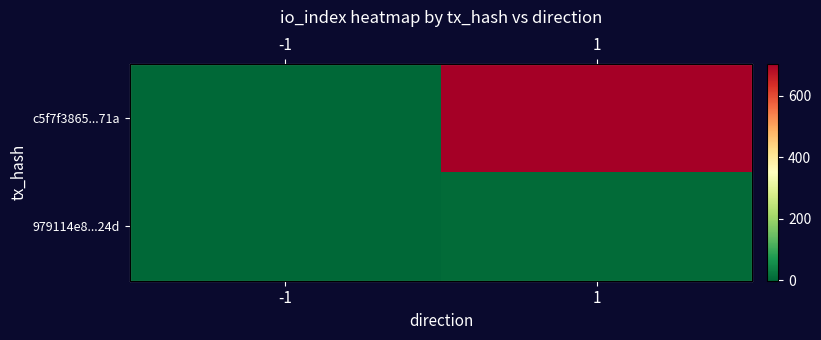

What is the average value of the 979114e8...24d series?

3